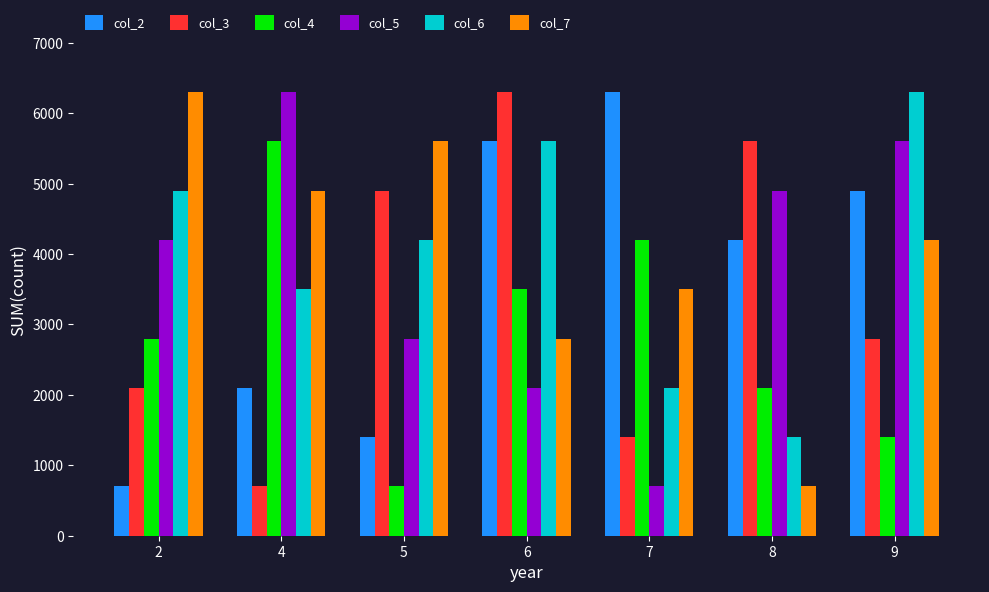

At which category is the sum across all series the highest?

6